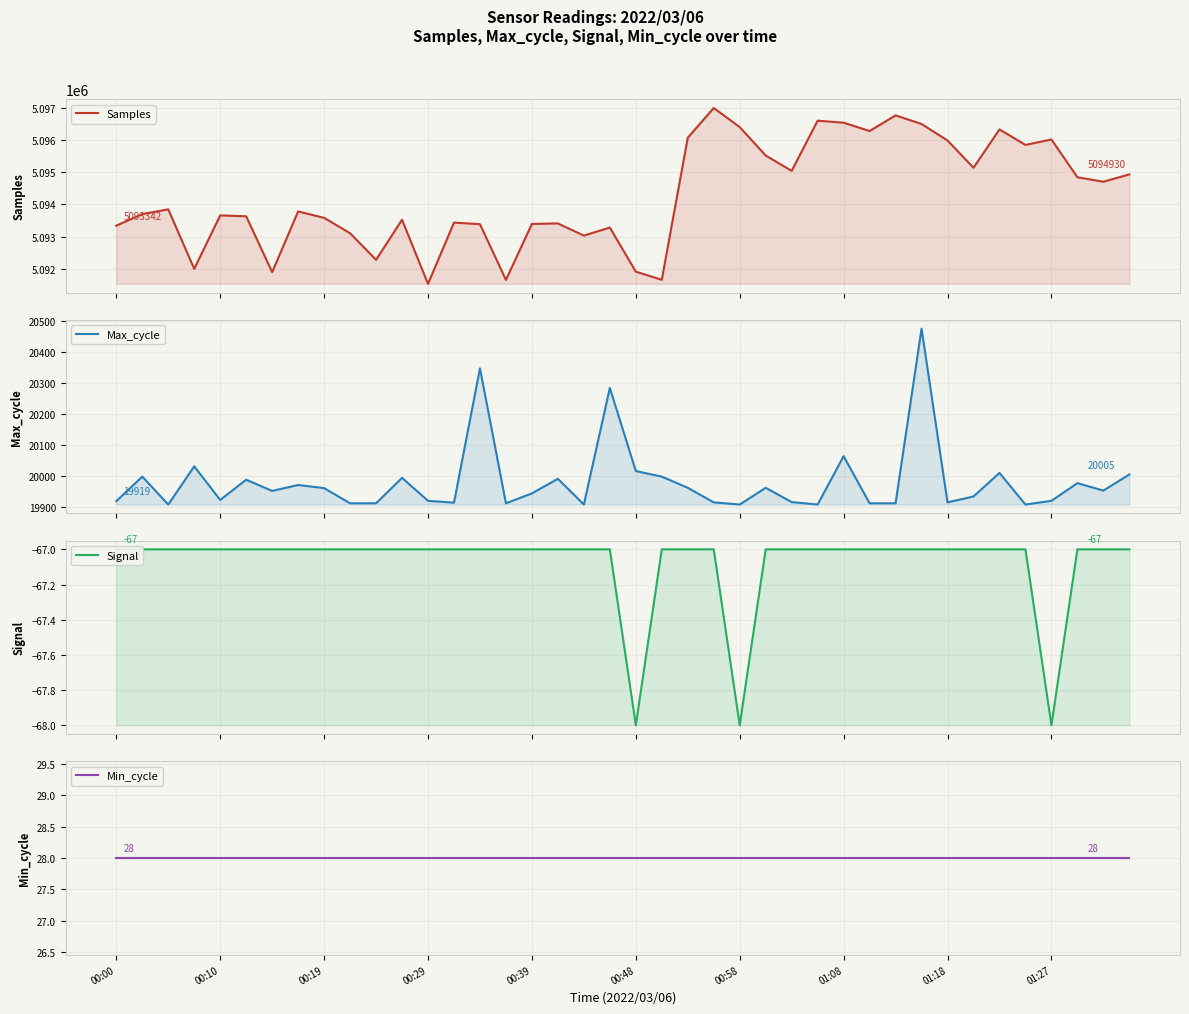

Is the value of Samples at 36 greater than the value of Min_cycle at 27?

Yes